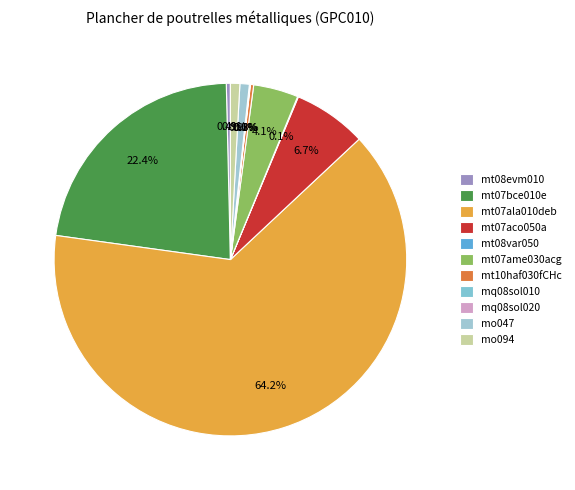

To the nearest percent, what is the average slice percentage?

9%